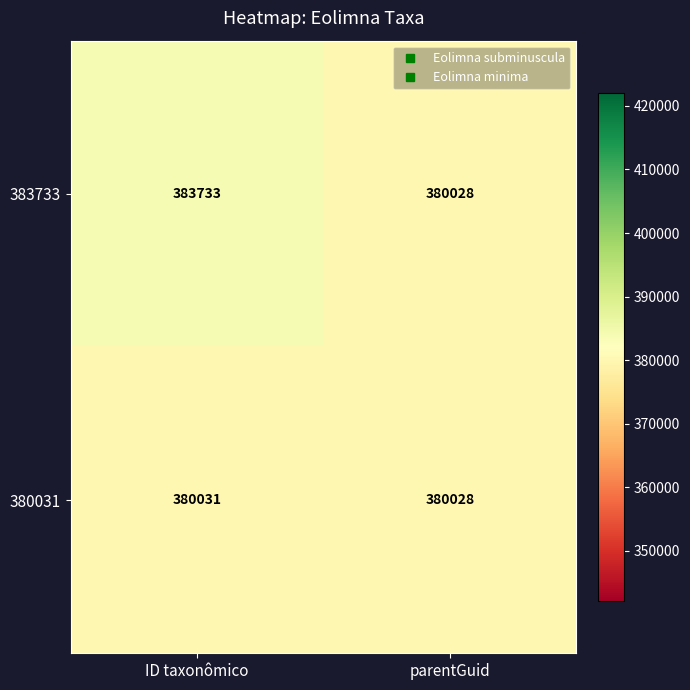

How many data points does each series have?

2